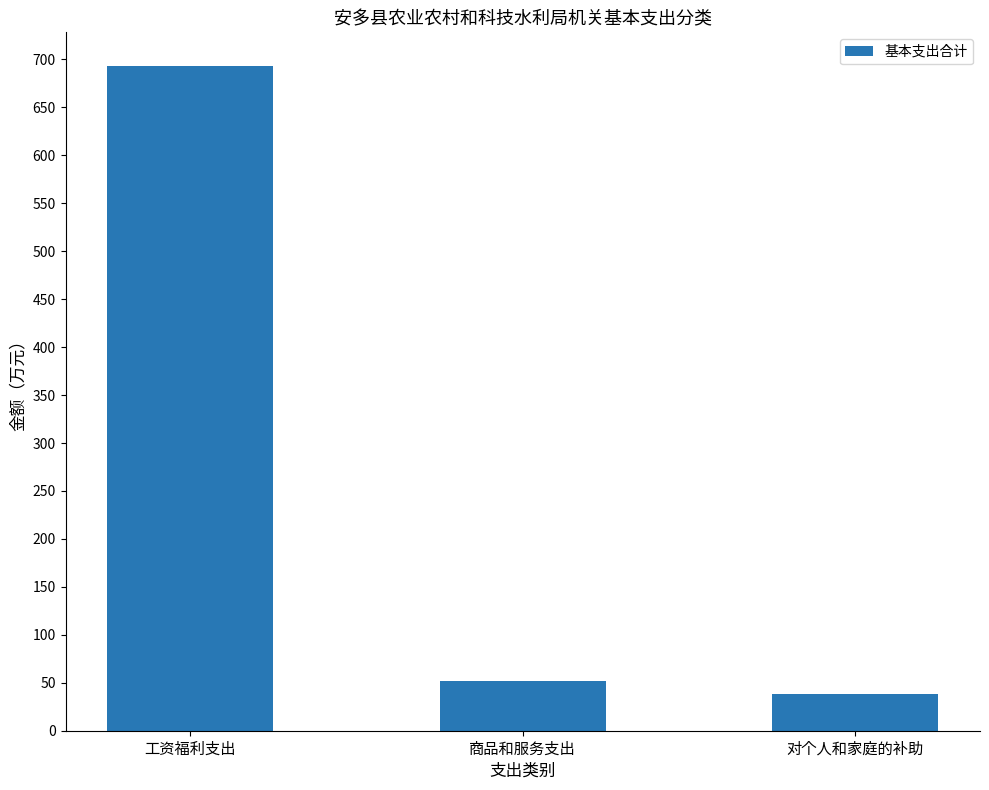

What is the label of the 3rd bar from the left?

对个人和家庭的补助